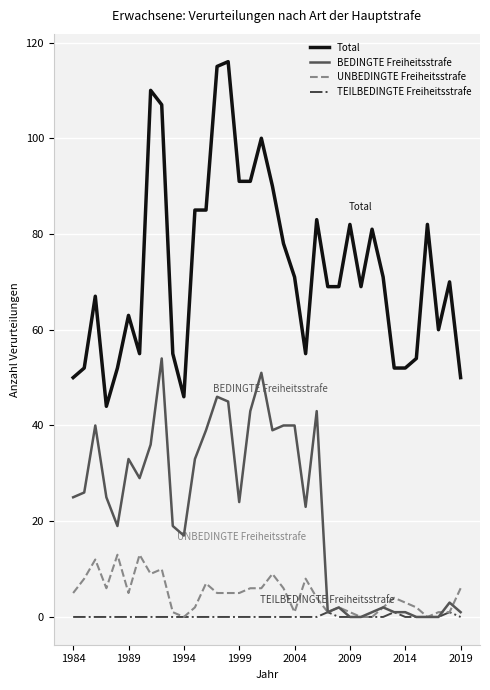

True or false: TEILBEDINGTE Freiheitsstrafe and Total cross at least once.

False